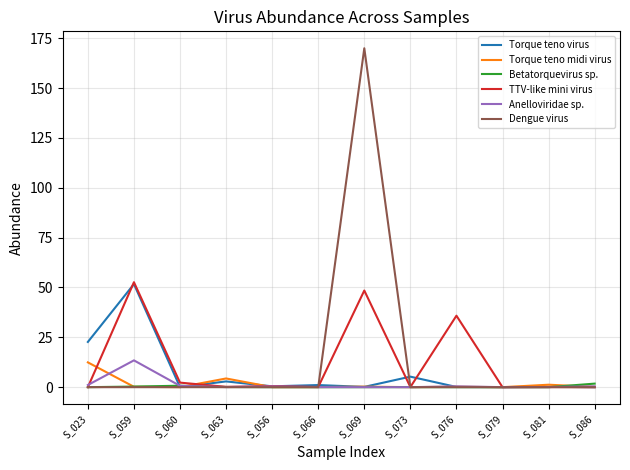

Is it true that Torque teno virus equals 0.1 at S_069?

True